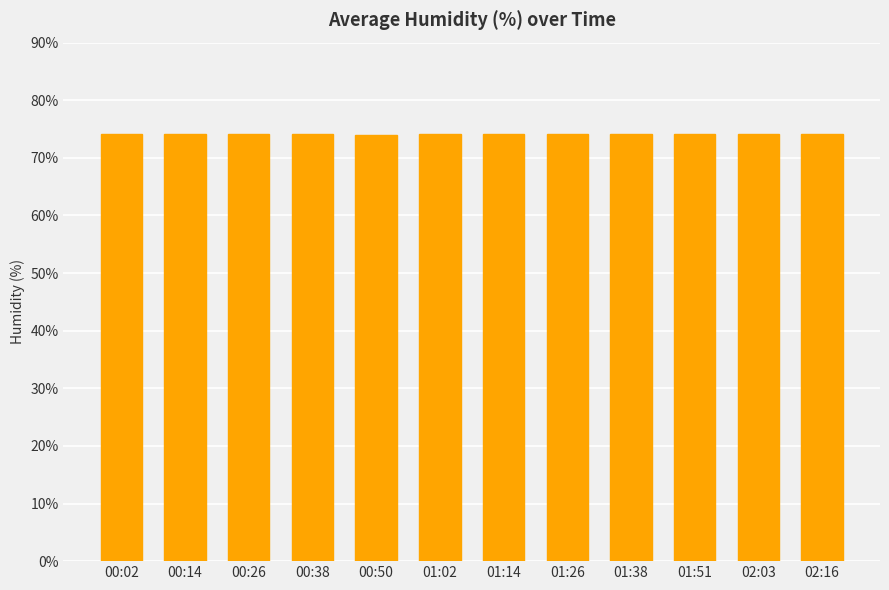

Does the chart contain stacked bars?

No